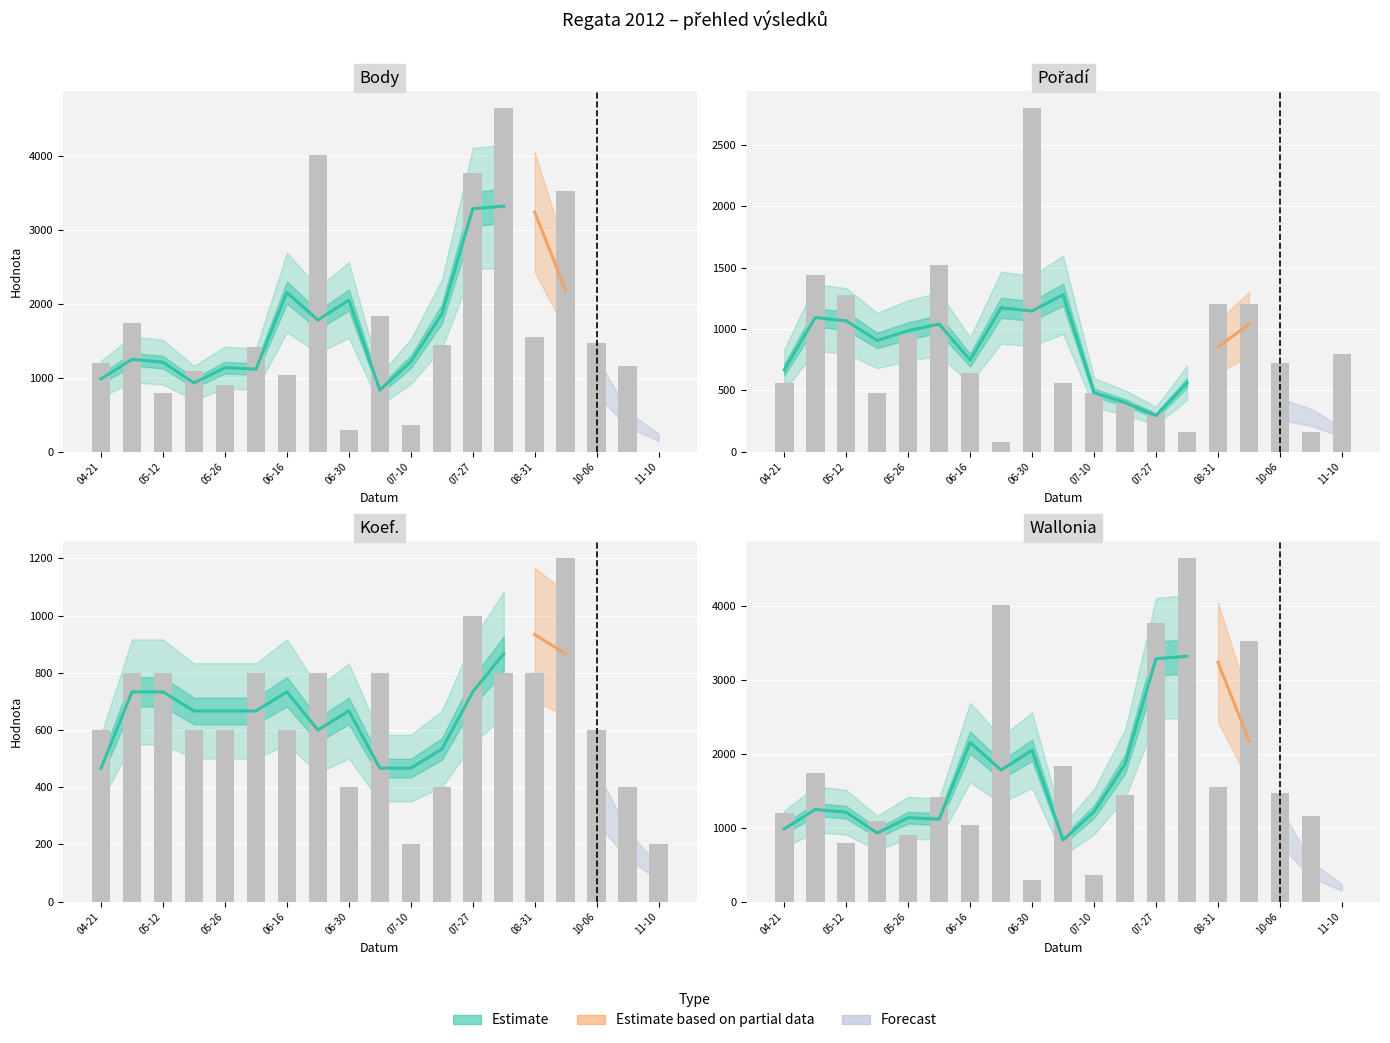

Which series has the largest total across all categories?

Body